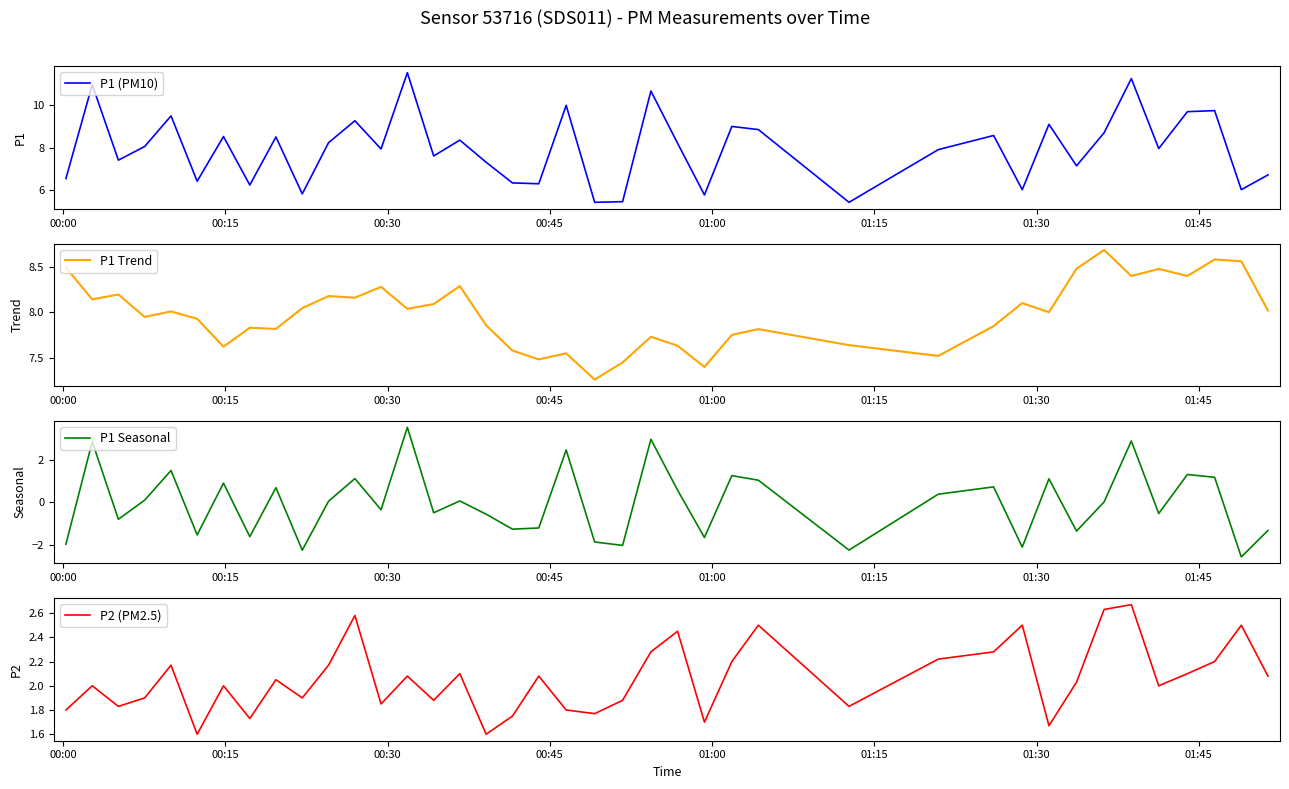

True or false: P1 (PM10) and P2 (PM2.5) cross at least once.

False